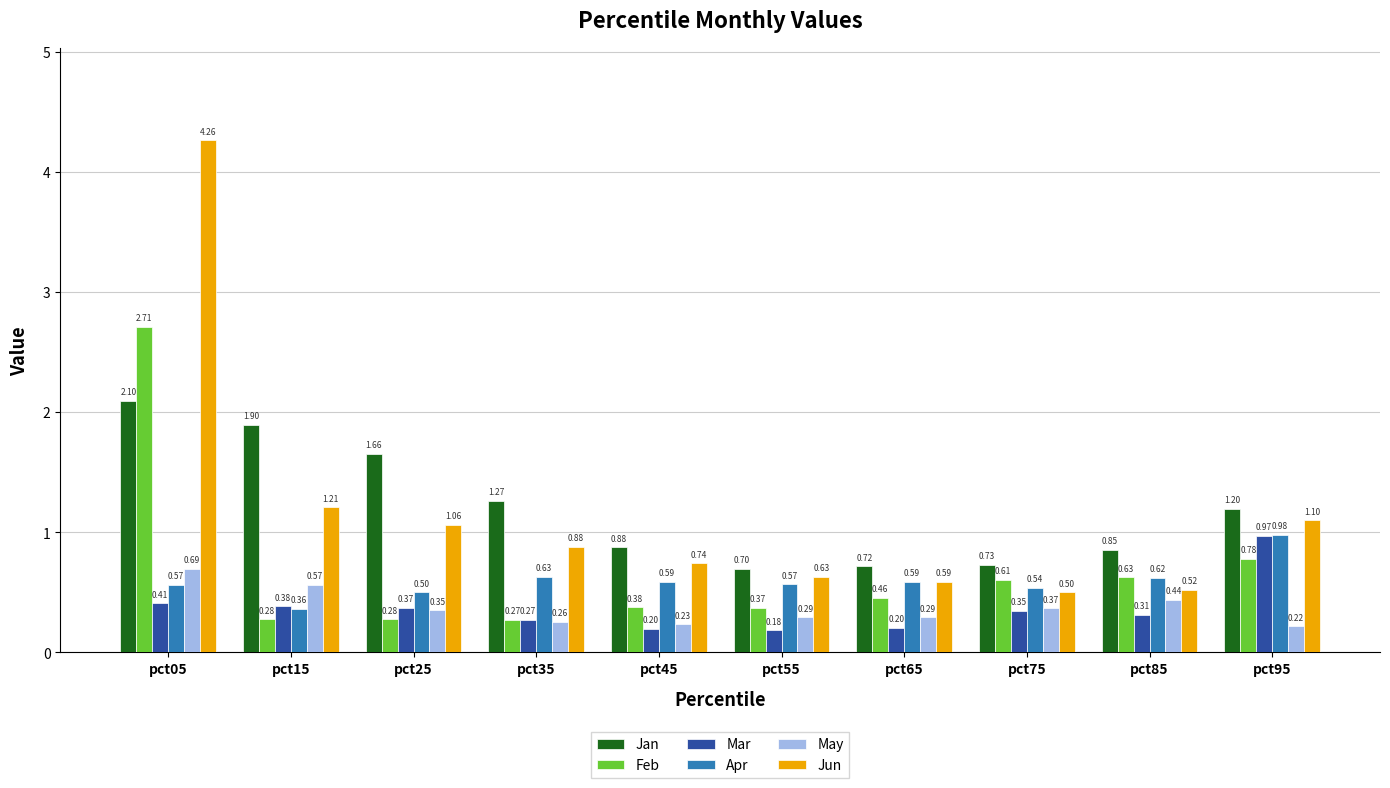

How many bars are there in total?

60